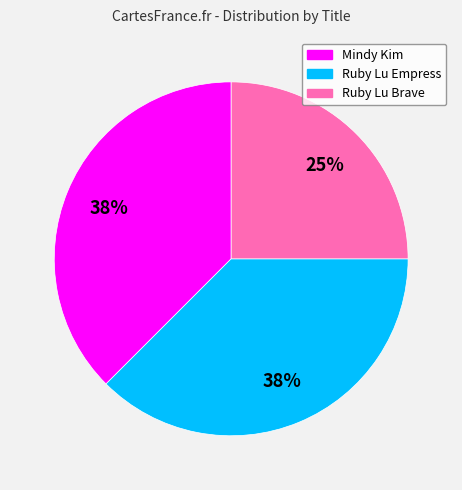

To the nearest percent, what is the average slice percentage?

33%